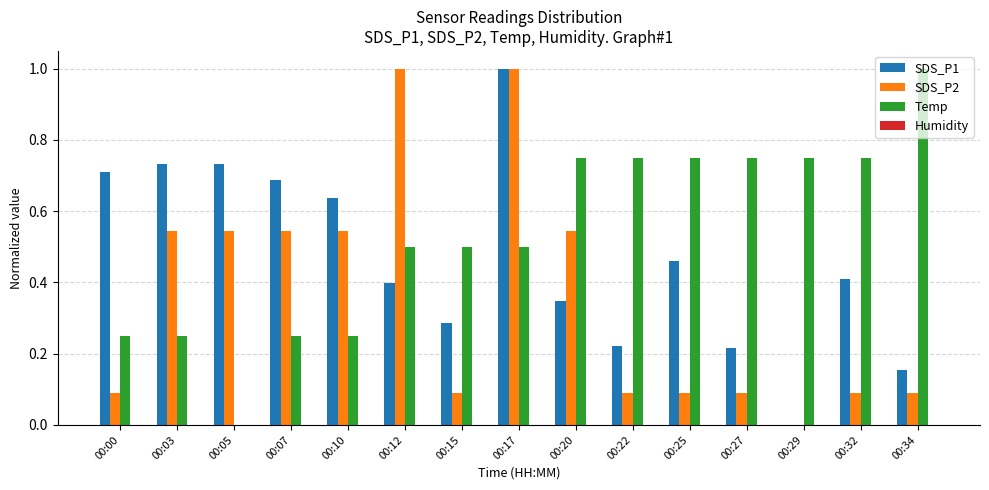

Is the value of SDS_P1 at 00:25 greater than the value of Temp at 00:07?

Yes